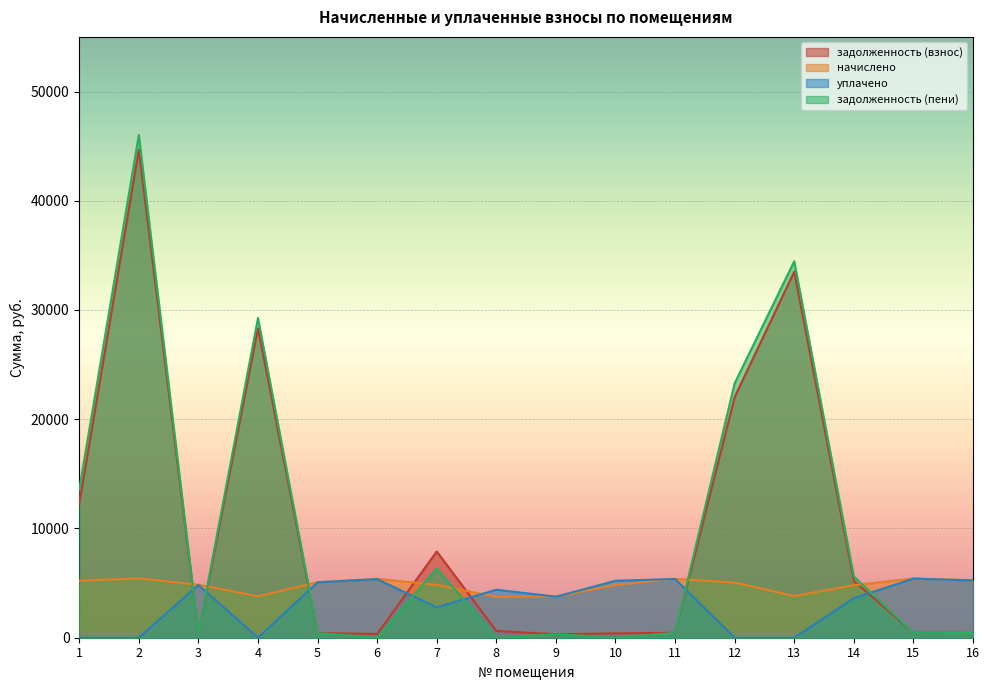

At which category does the chart reach its minimum across all series?

1